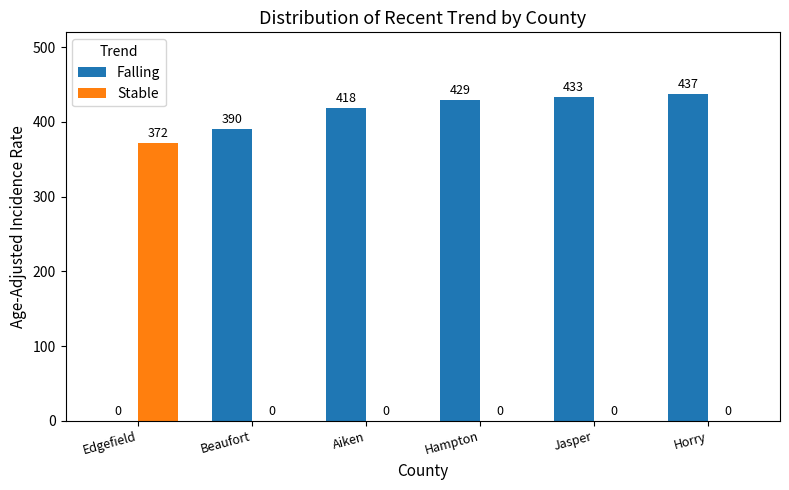

Is it true that Stable equals 121.3 at Aiken?

False